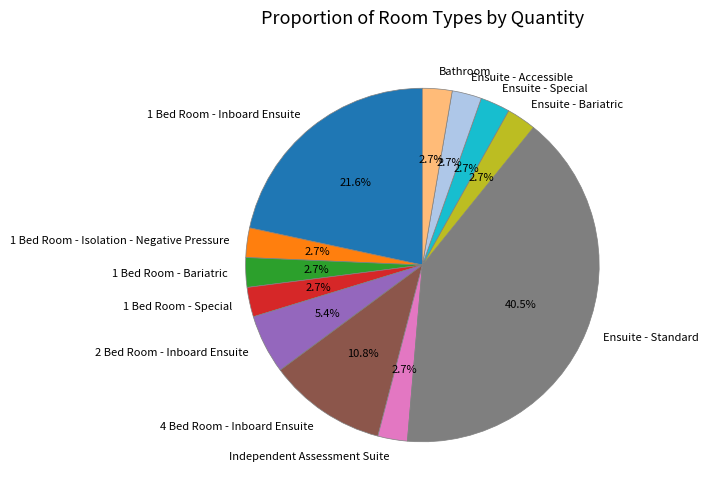

What portion of the pie excludes Ensuite - Accessible?

97.3%